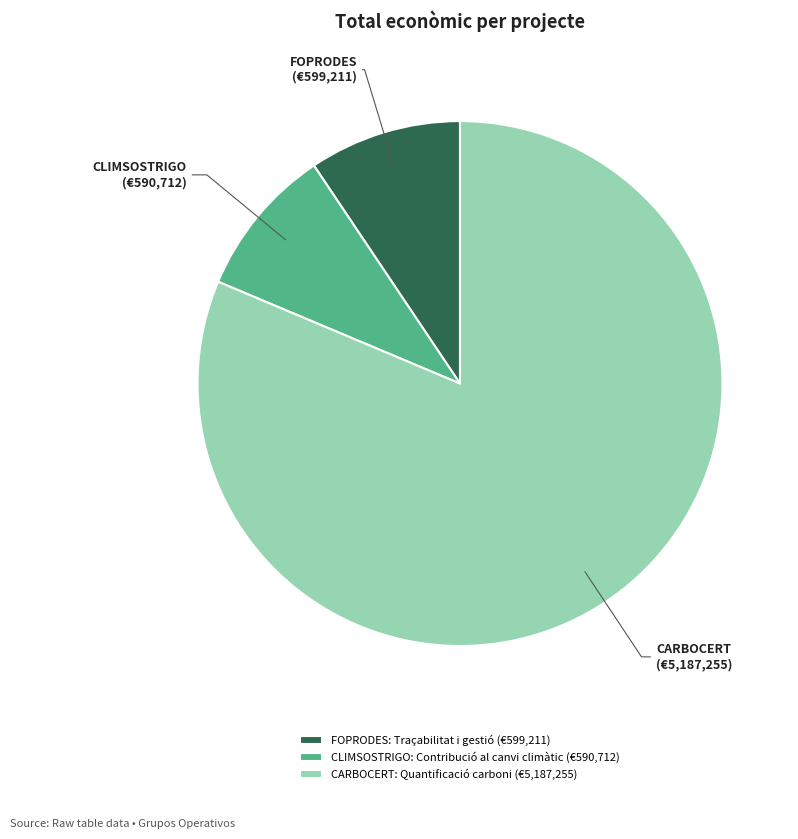

Does CLIMSOSTRIGO: Contribució al canvi climàtic account for over 50% of the chart?

No